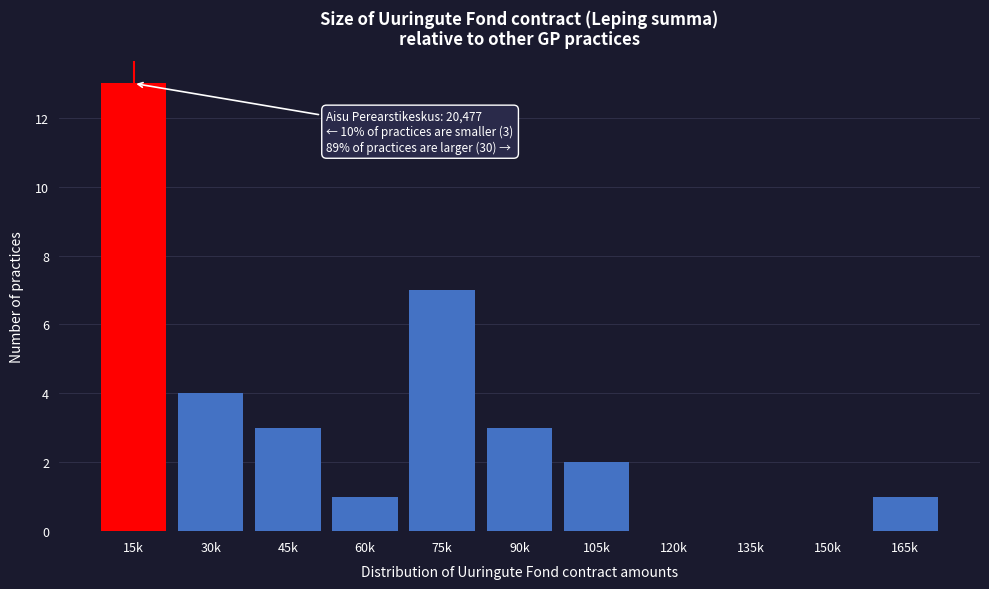

Reading right to left, extract all data points from this chart.

165k=1	150k=0	135k=0	120k=0	105k=2	90k=3	75k=7	60k=1	45k=3	30k=4	15k=13